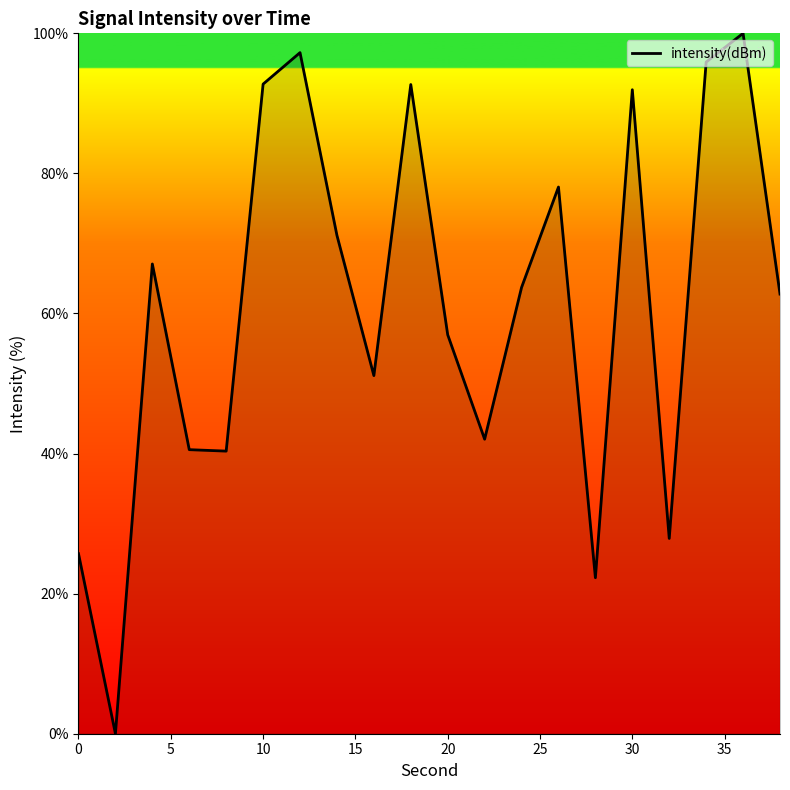

What is the sum of all values?

1220.2